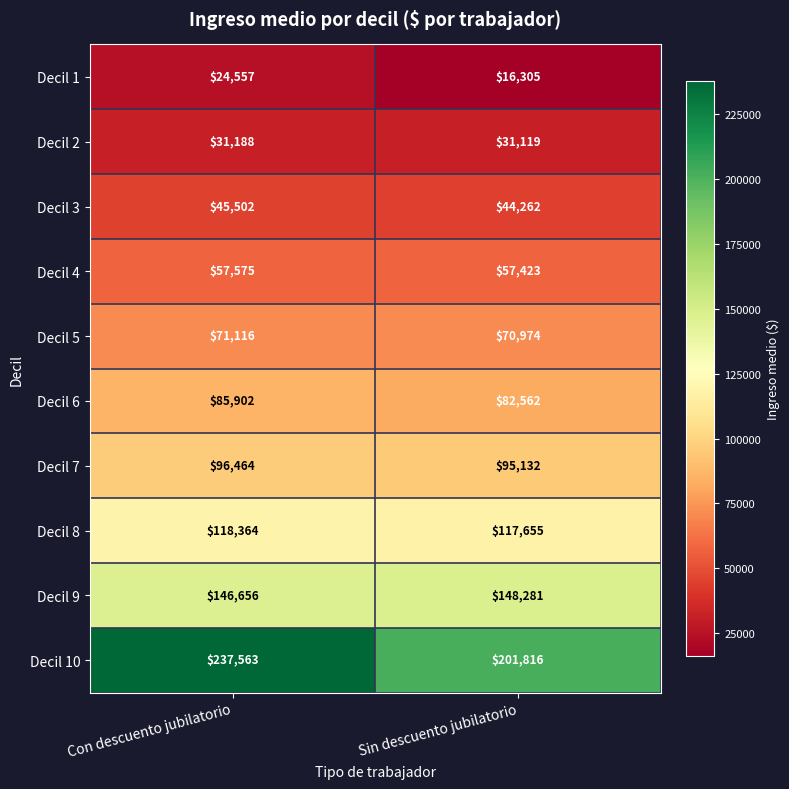

What is the difference between the highest and lowest values at Sin descuento jubilatorio?

185511